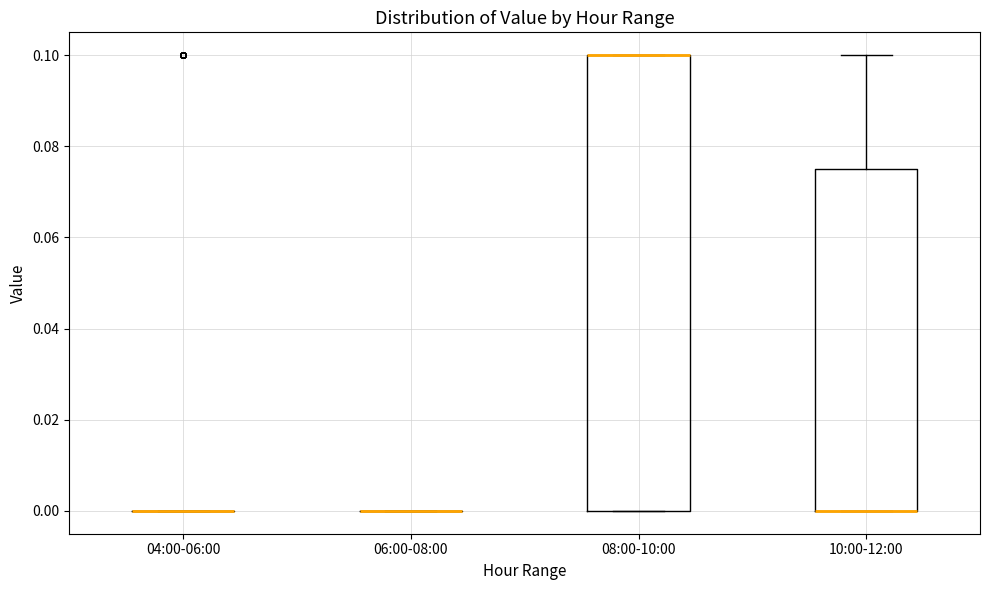

Reading left to right, transcribe this box plot: for each box, give where its median line is, the range the box spans, and where its two whiskers end, as read against the y-axis. The values are not printed on the chart, so give them approximately, as read against the axis.

04:00-06:00: box collapsed to a line at 0.000, whiskers 0.000 to 0.000
06:00-08:00: box collapsed to a line at 0.000, whiskers 0.000 to 0.000
08:00-10:00: median 0.100 (drawn on the box's upper edge), box 0.000 to 0.100, whiskers 0.000 to 0.100
10:00-12:00: median 0.000 (drawn on the box's lower edge), box 0.000 to 0.076, whiskers 0.000 to 0.100